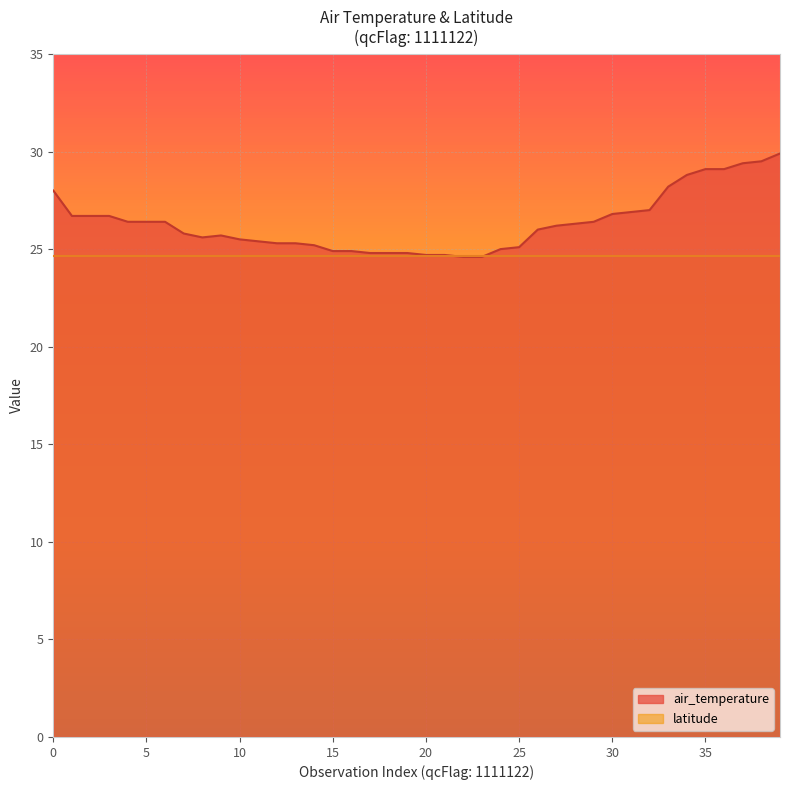

Which has a higher value, 6 or 32?

32